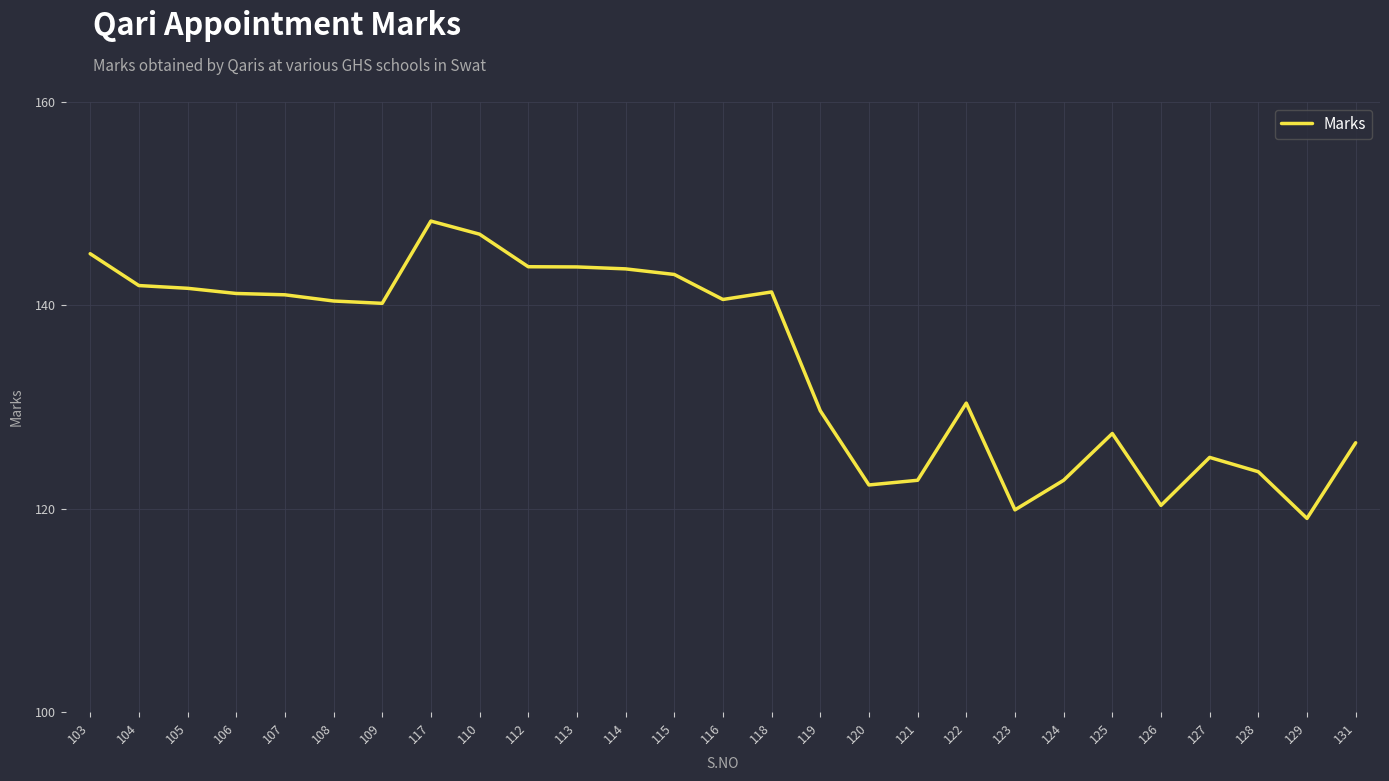

True or false: the data shows 145.1 at 103.

True